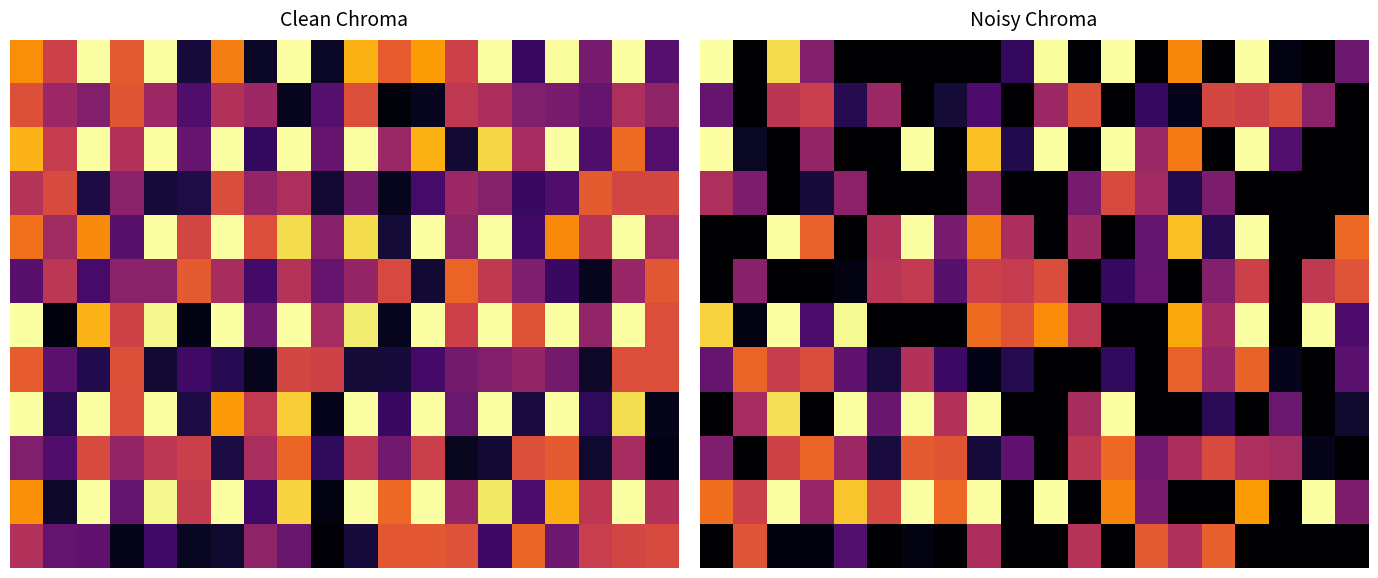

True or false: row_6 has a value of 0.5 at 10.

False